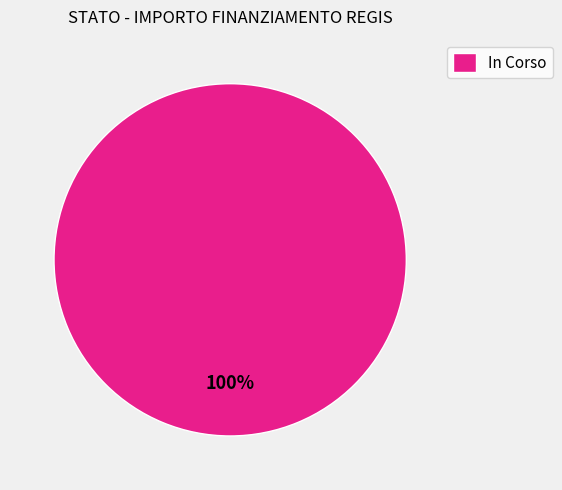

Rank the categories by value from lowest to highest.

In Corso